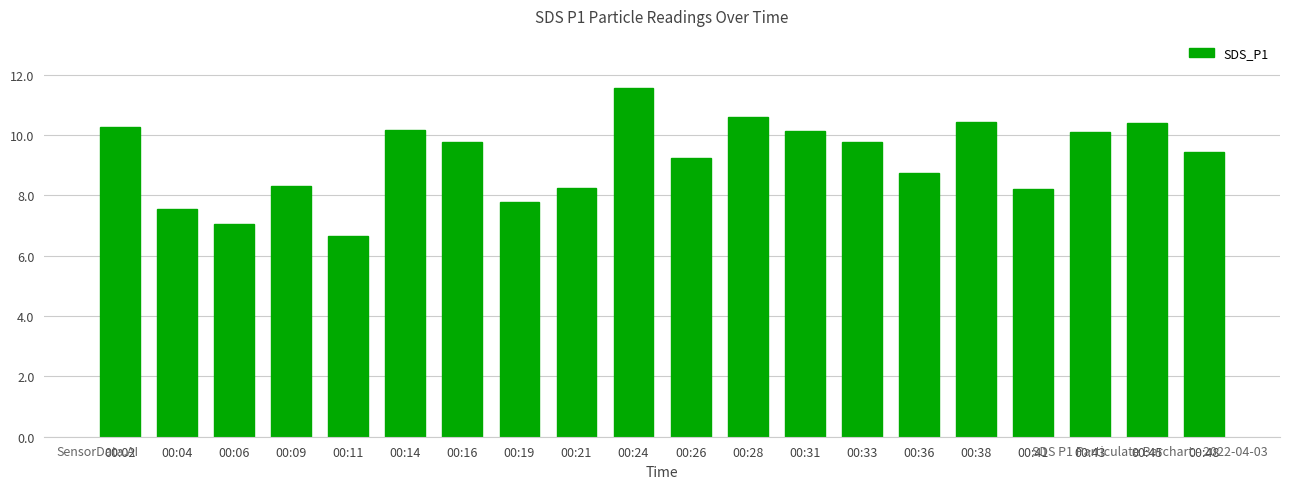

What is the difference between the values at 00:26 and 00:04?

1.7